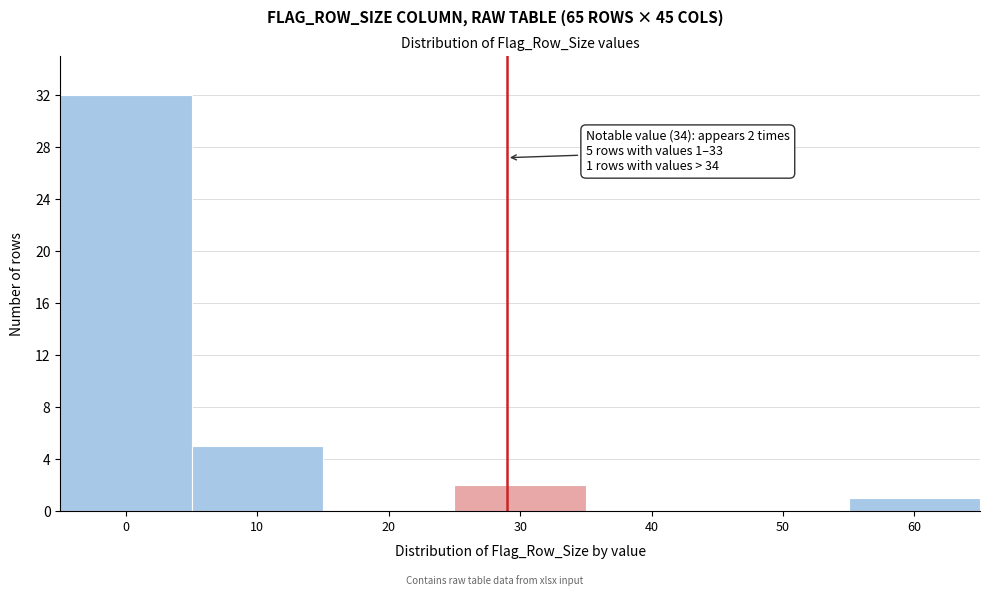

Reading right to left, list all the values displayed in this chart.

60=1	50=0	40=0	30=2	20=0	10=5	0=32